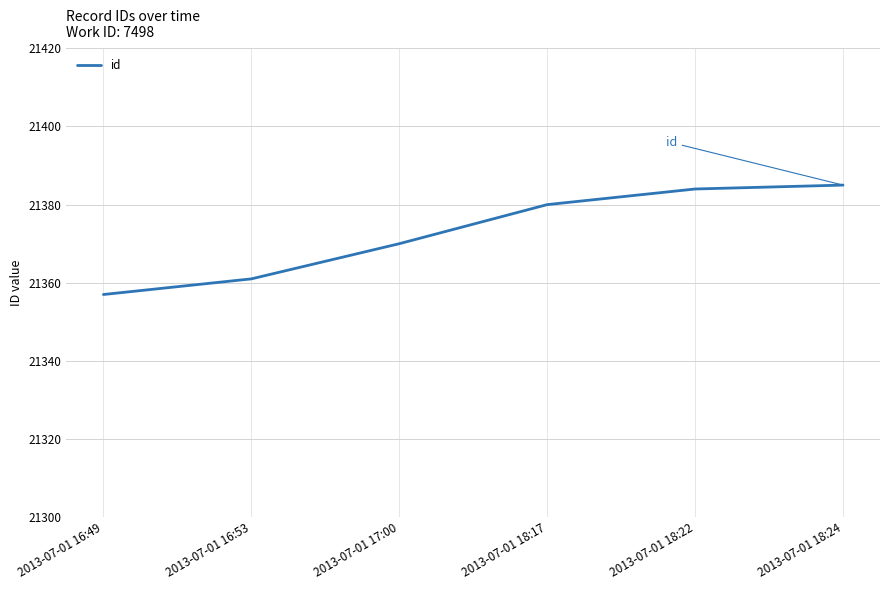

What is the approximate value at 2013-07-01 18:24?

21385